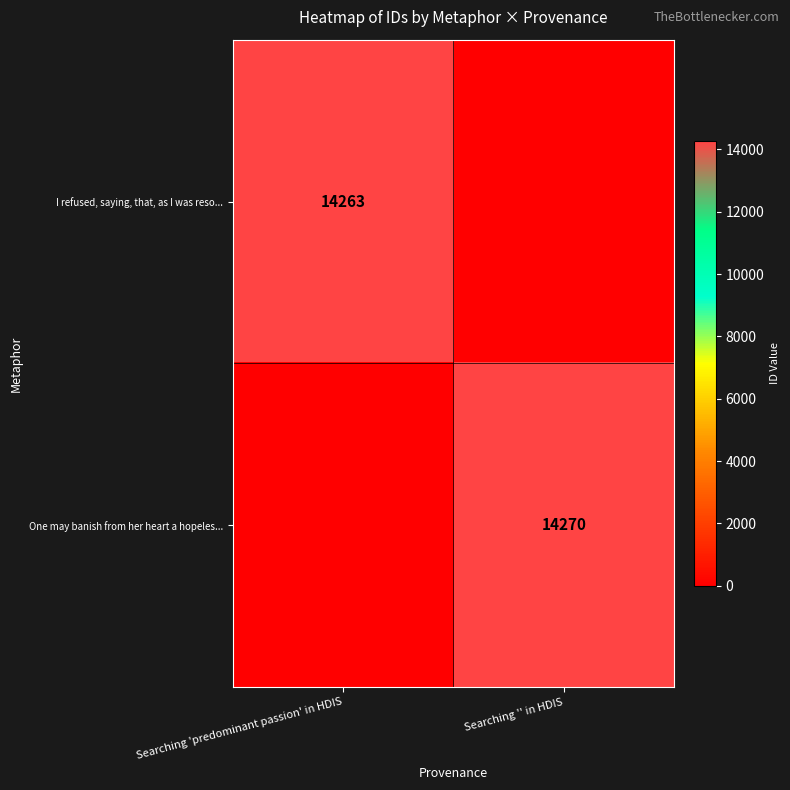

At which category does the chart reach its peak across all series?

Searching '' in HDIS